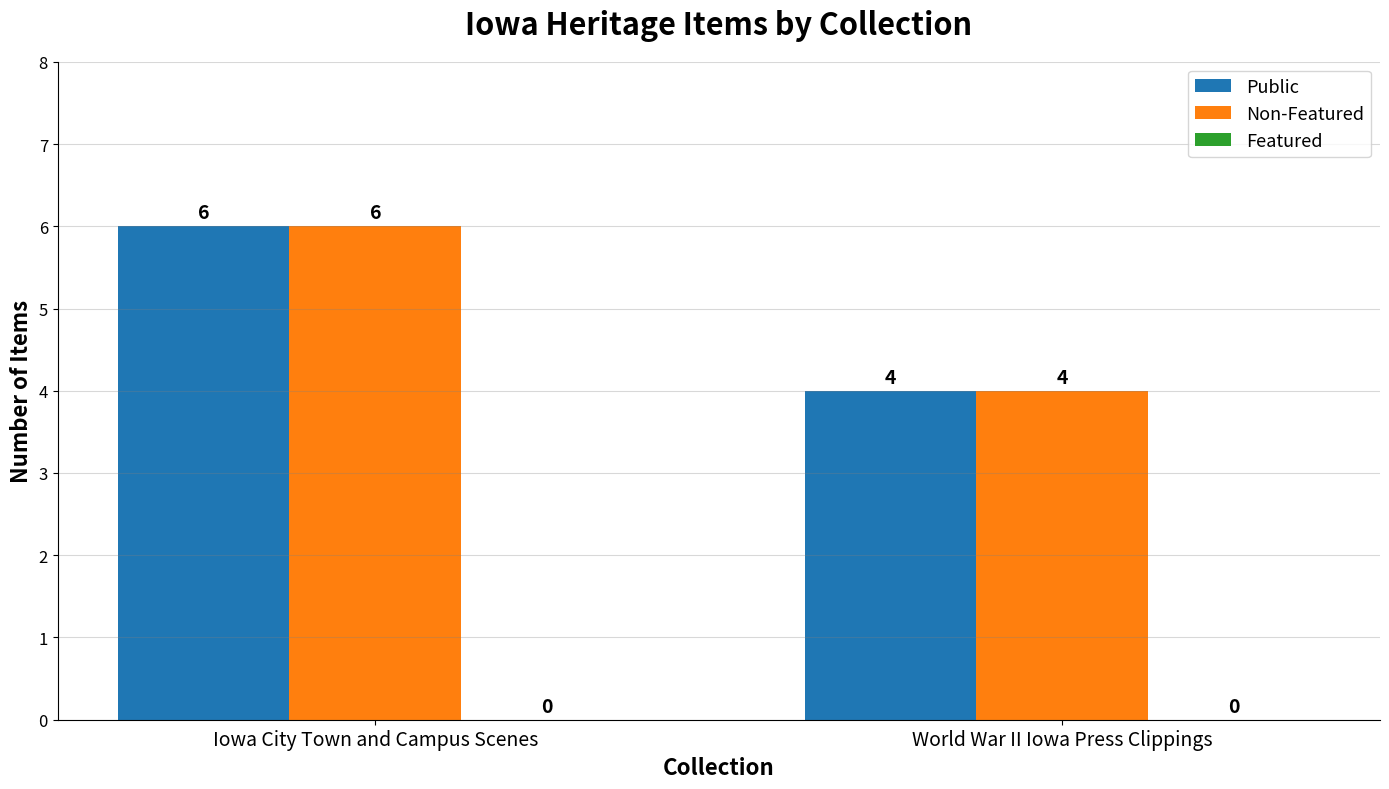

Which label corresponds to the largest value in the chart?

Iowa City Town and Campus Scenes